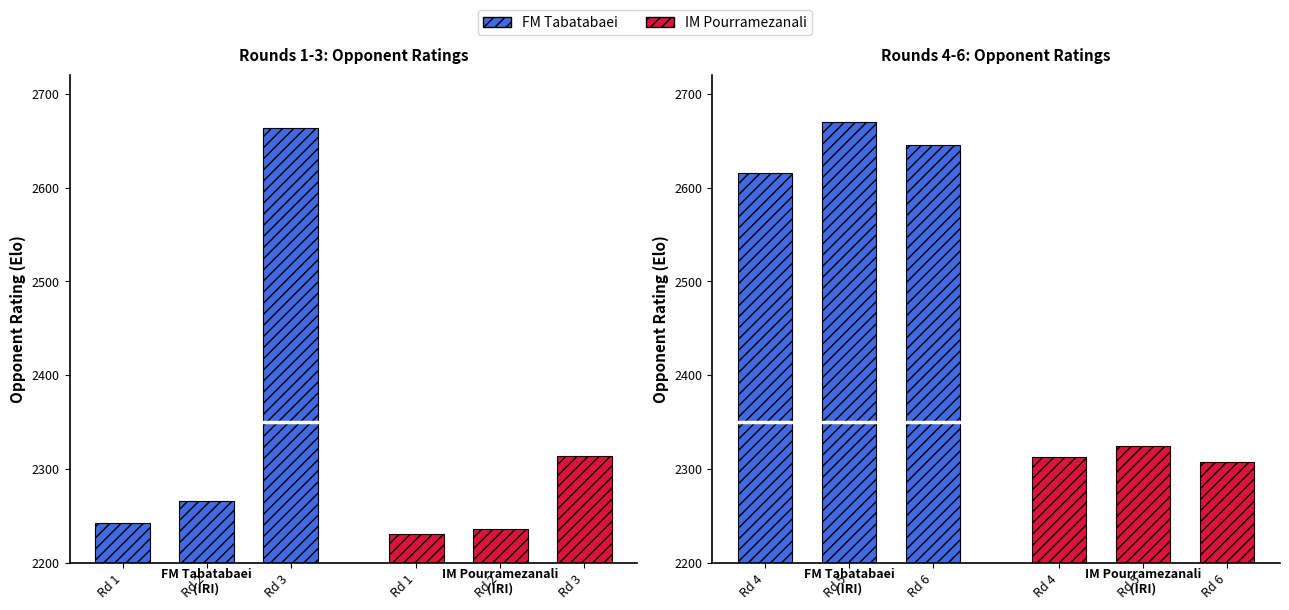

Which series has the widest spread of values?

FM Tabatabaei Opponents